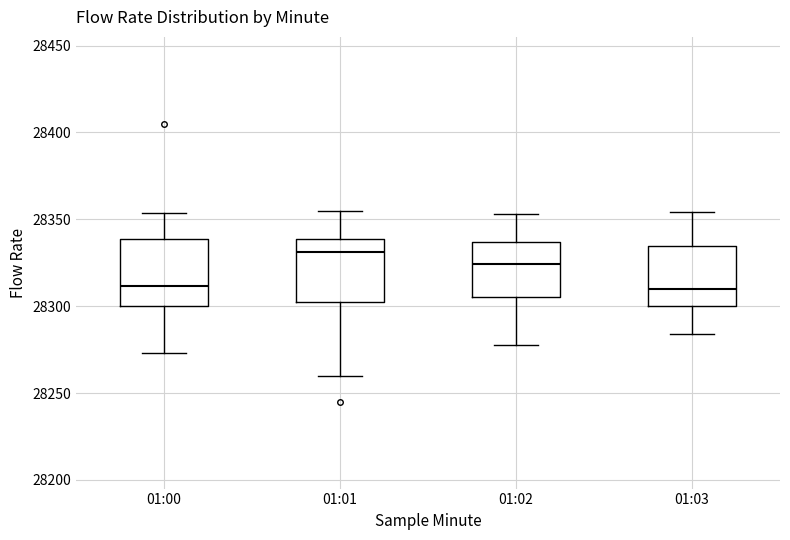

Where is the upper edge of the box for 01:03 on the y-axis? The values are not printed on the chart, so give them approximately, as read against the axis.

28335